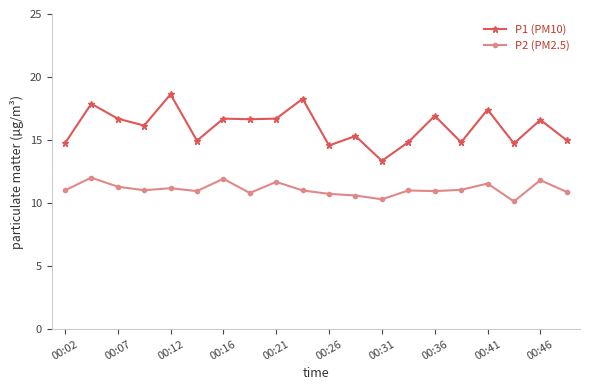

What is the value of the P1 (PM10) point at the 3rd from the left?

16.7